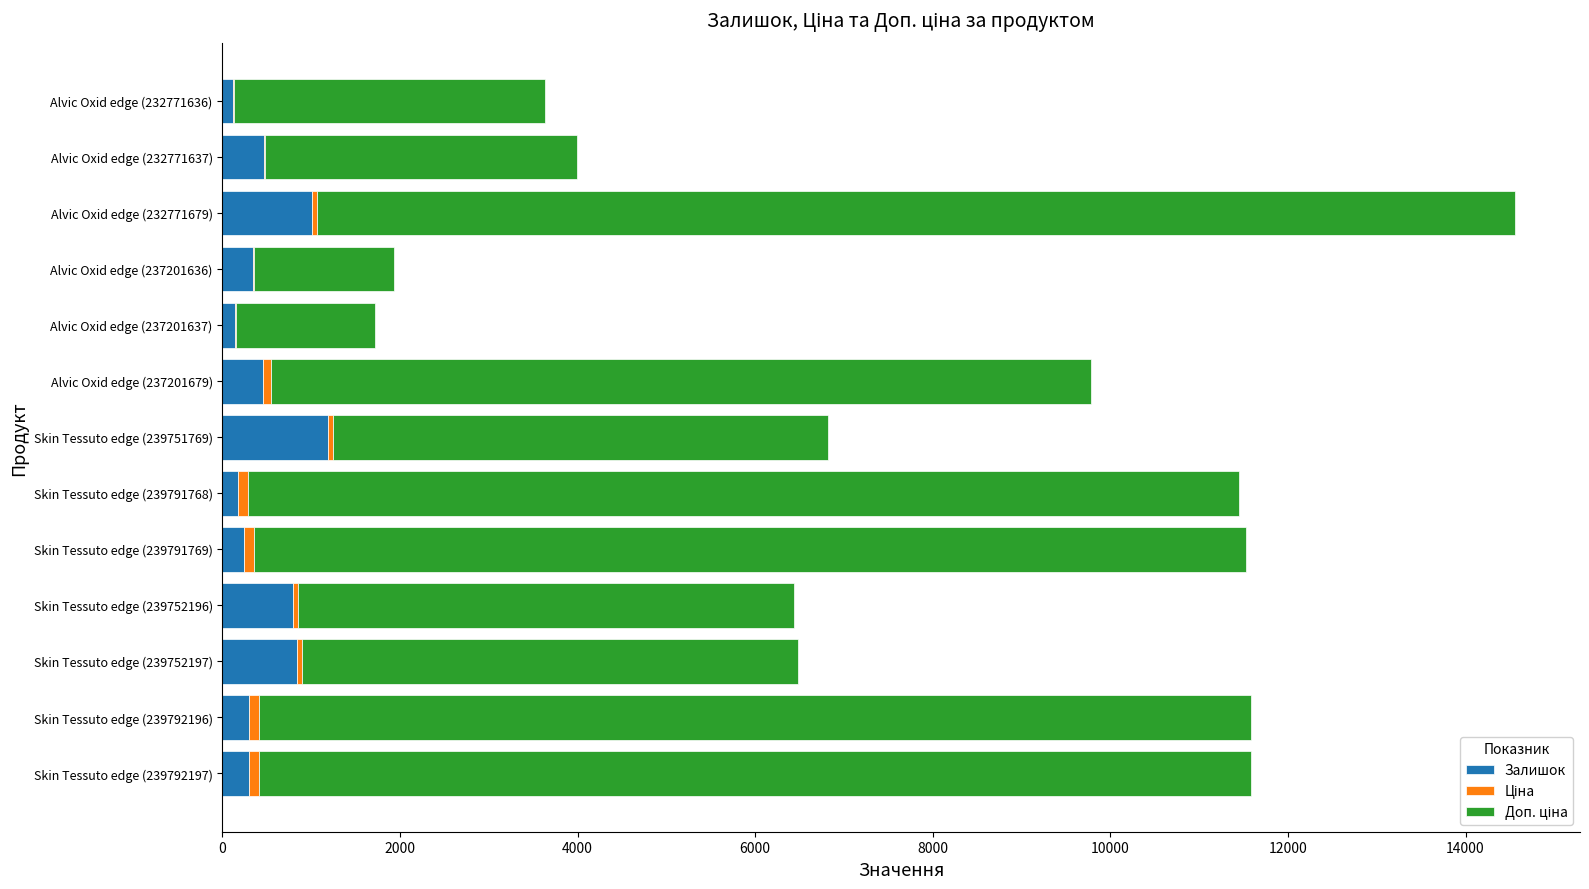

At which category is the sum across all series the highest?

Alvic Oxid edge (232771679)